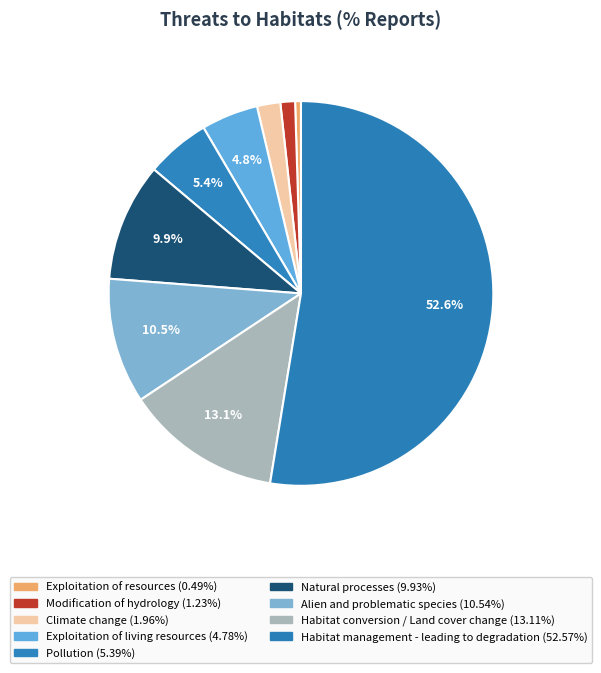

Which slice is the largest?

Habitat management - leading to degradation